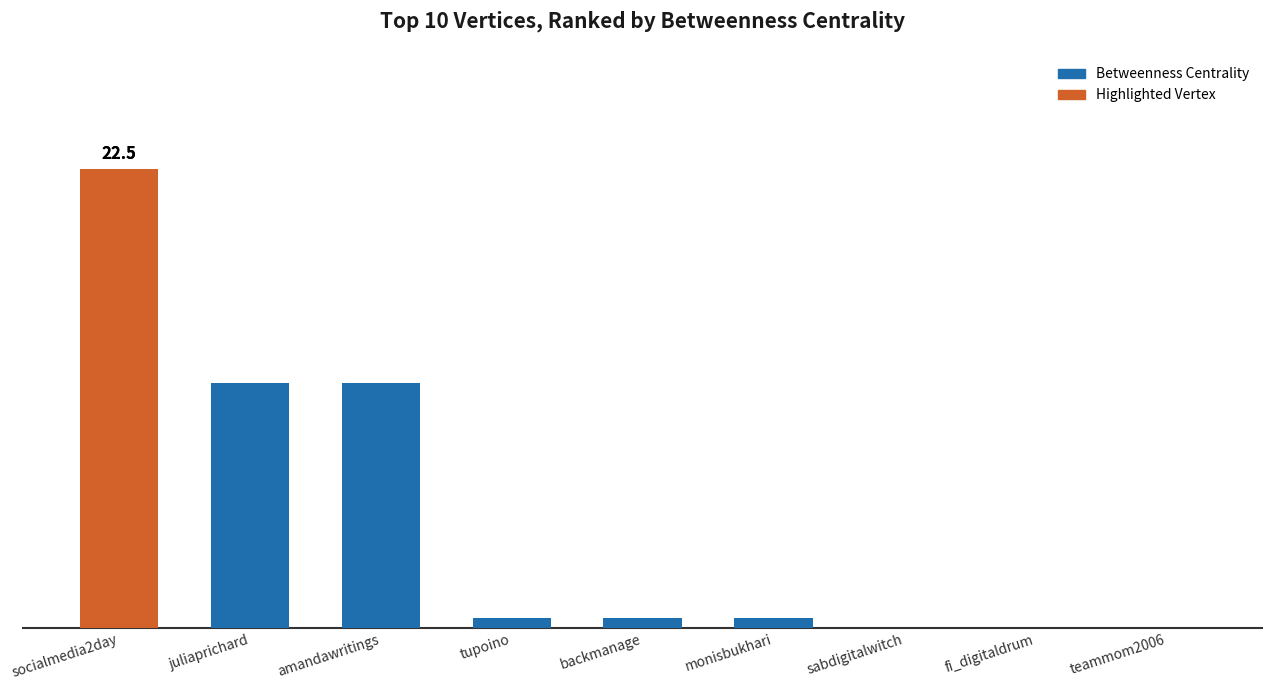

What is the label of the 4th bar from the right?

monisbukhari